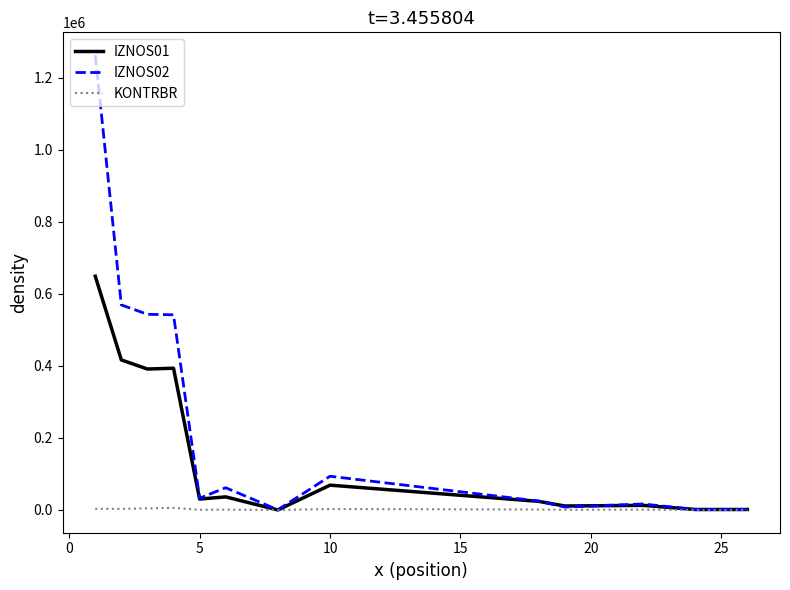

What are all the series names shown in the legend?

IZNOS01, IZNOS02, KONTRBR